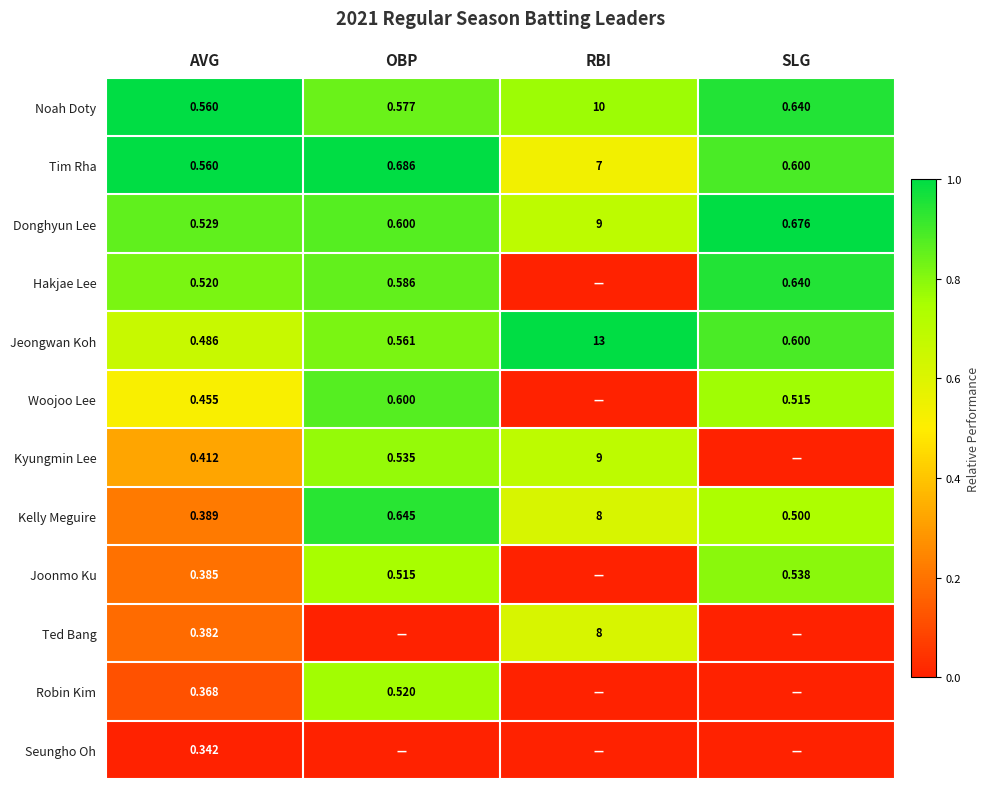

Rank the categories by Donghyun Lee value from highest to lowest.

RBI, SLG, OBP, AVG